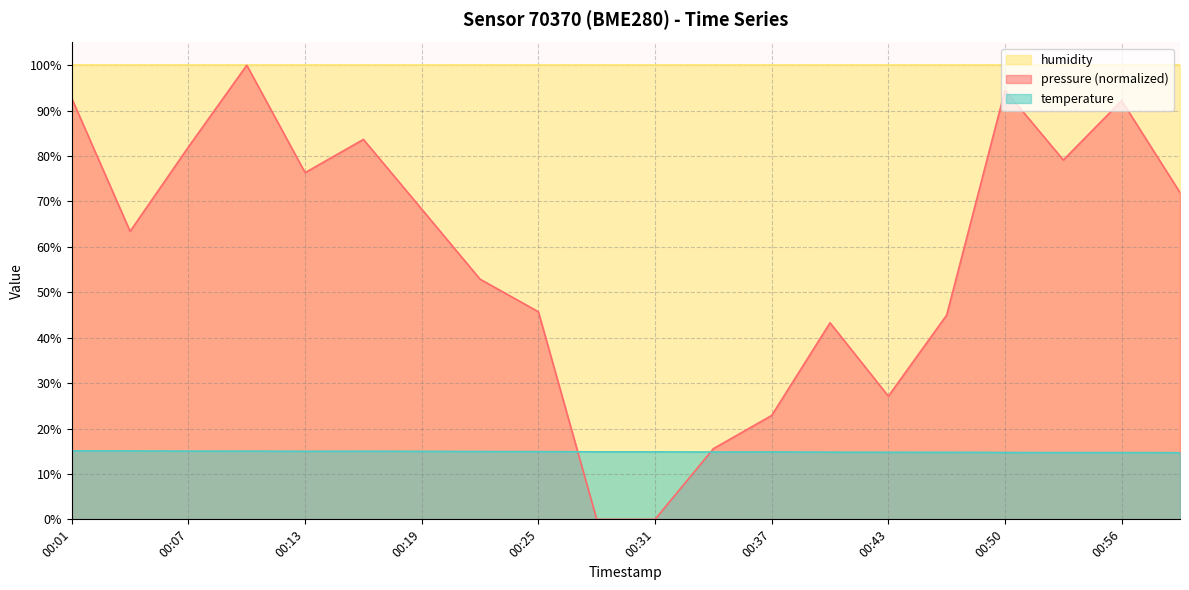

Between 00:07 and 00:56, which series saw the biggest shift?

pressure (normalized)